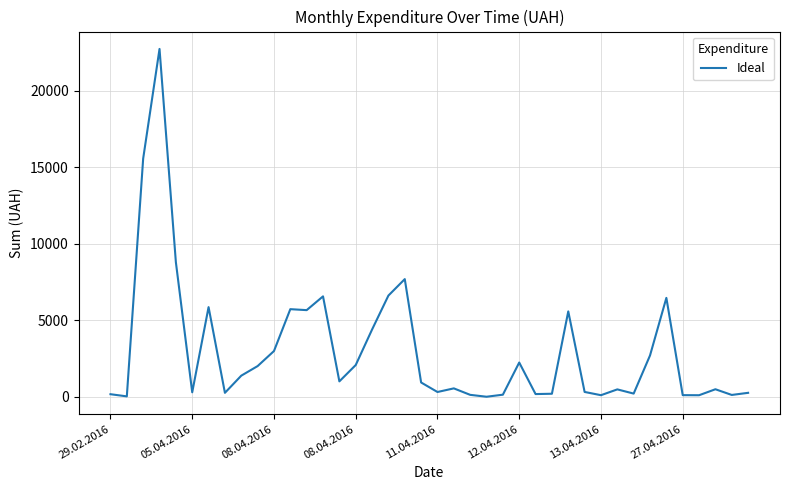

What is the greatest value displayed?

22733.0